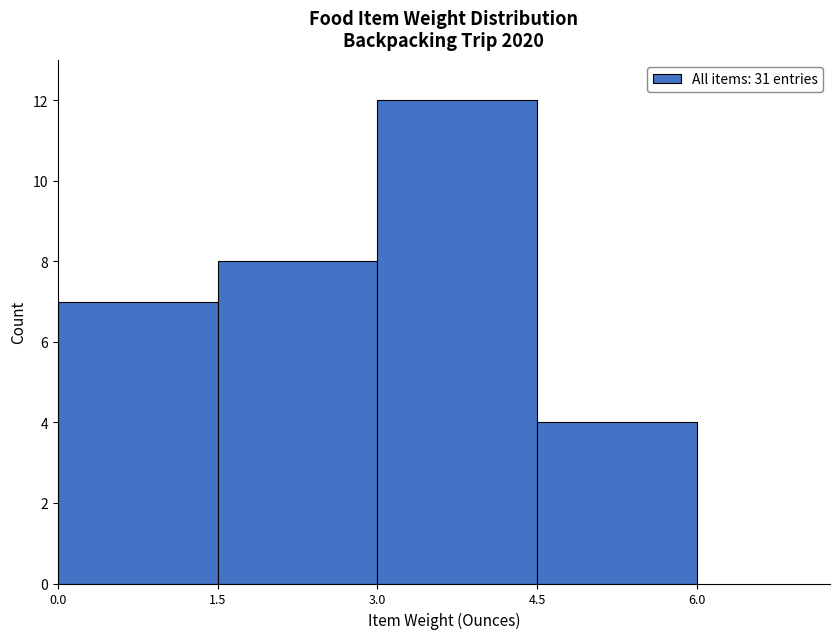

What is the height of the bar covering 0.0 to 1.5 on the x-axis? The values are not printed on the chart, so give them approximately, as read against the axis.

7